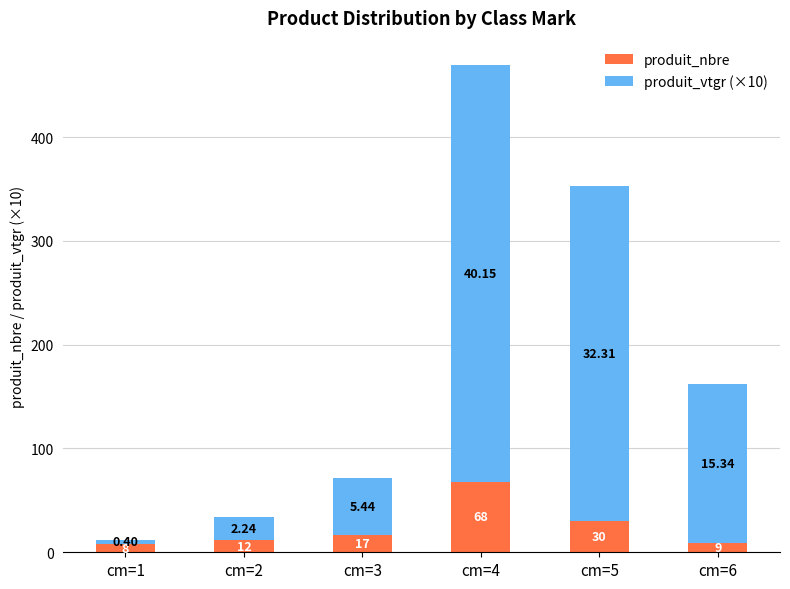

What is the value of the produit_nbre bar at the 2nd from the left?

12.0